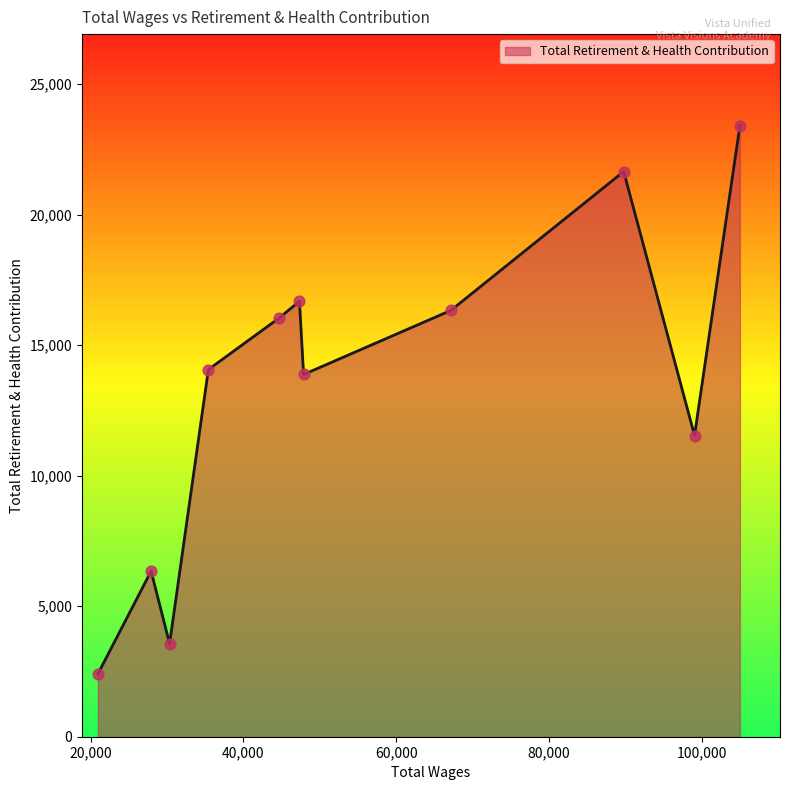

What is the maximum value shown in the chart?

23399